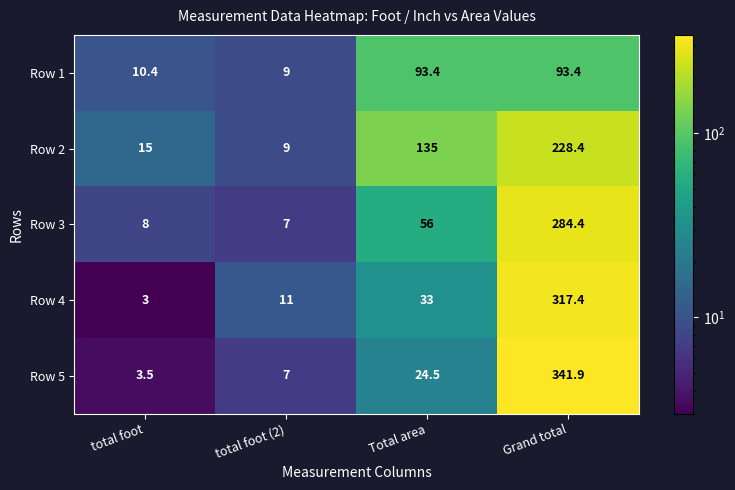

Which category has the lowest value in the Row 2 series?

total foot (2)